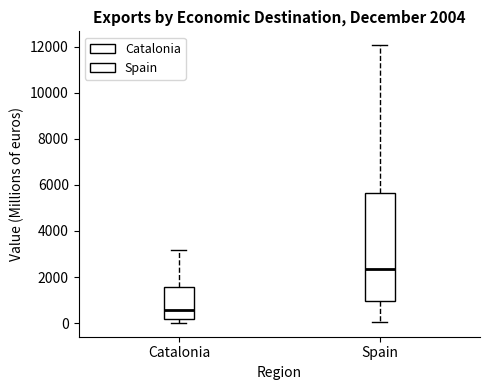

Comparing the boxes themselves (not the whiskers), which one is the tallest?

Spain